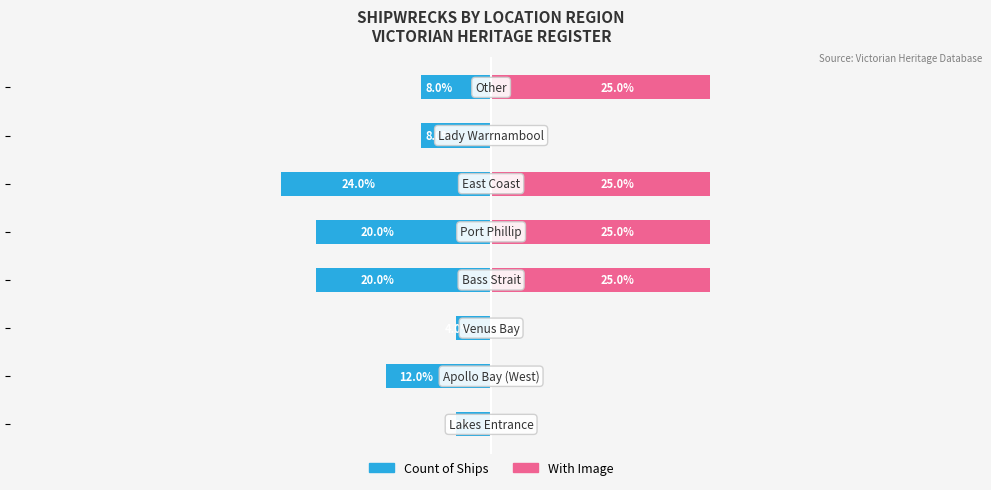

Which series changed the most between 3 and 6?

With Image